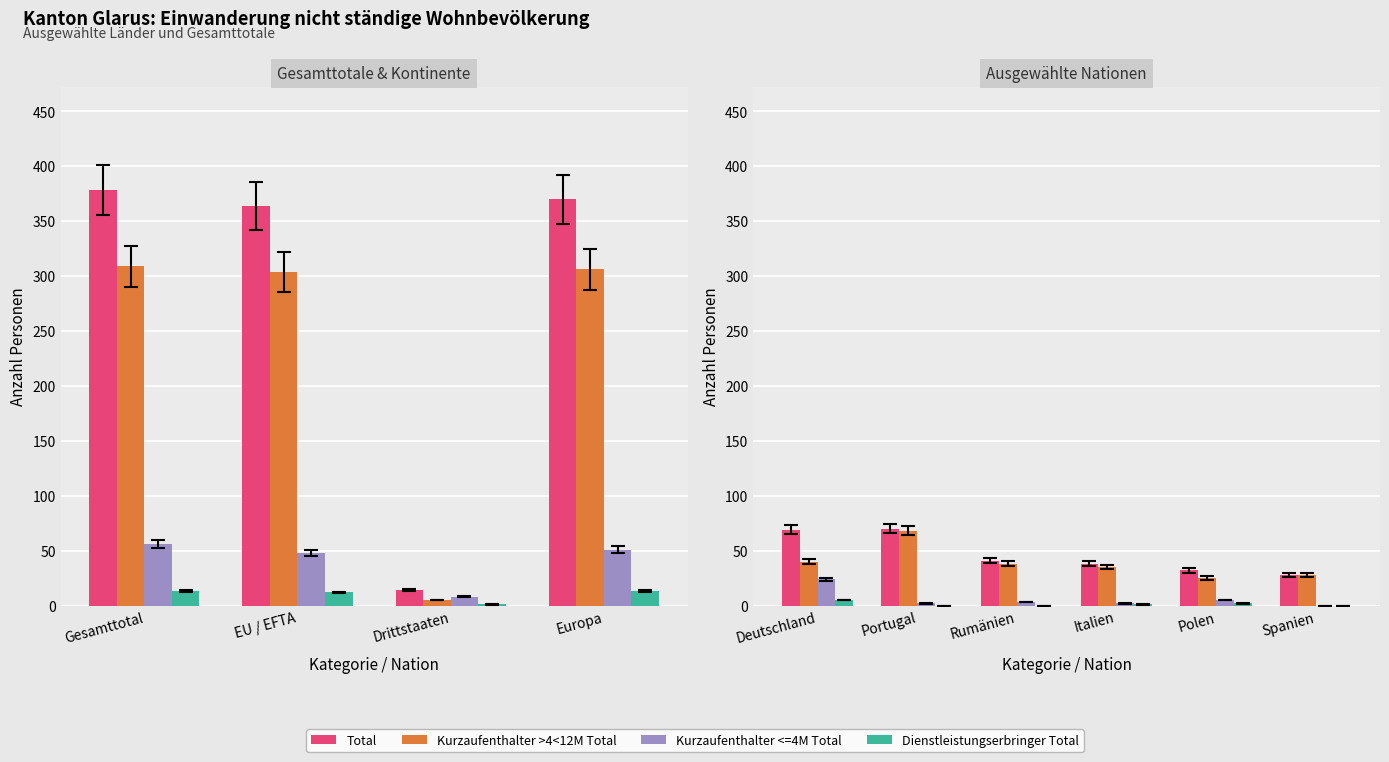

What position from the left is Deutschland?

1